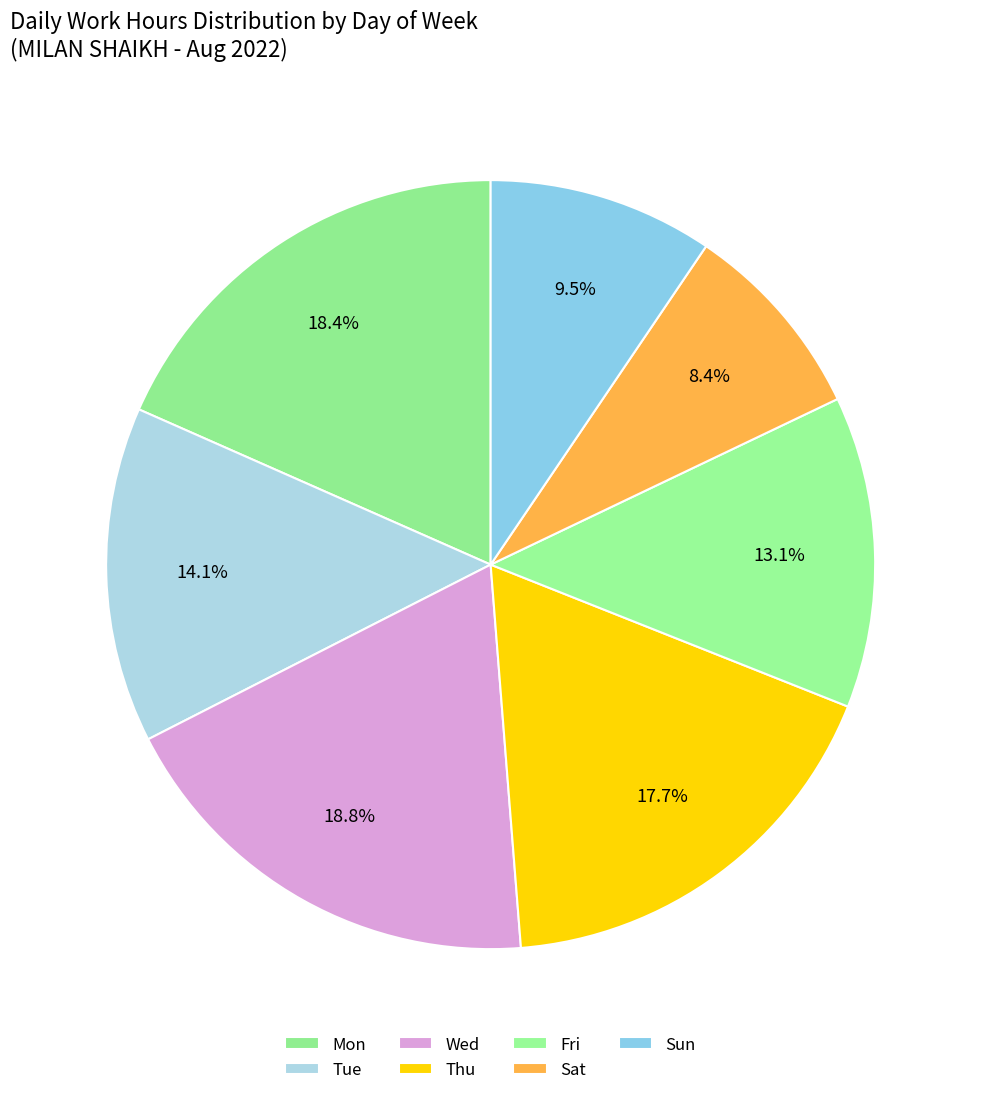

Count the number of slices in the pie.

7